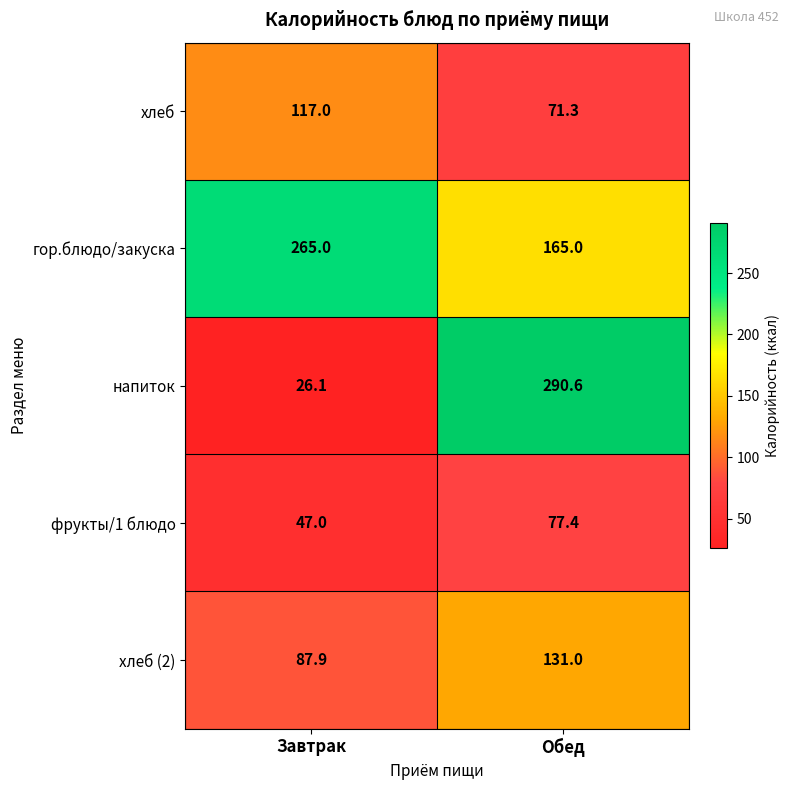

What value does the гор.блюдо/закуска series have at Обед?

165.0